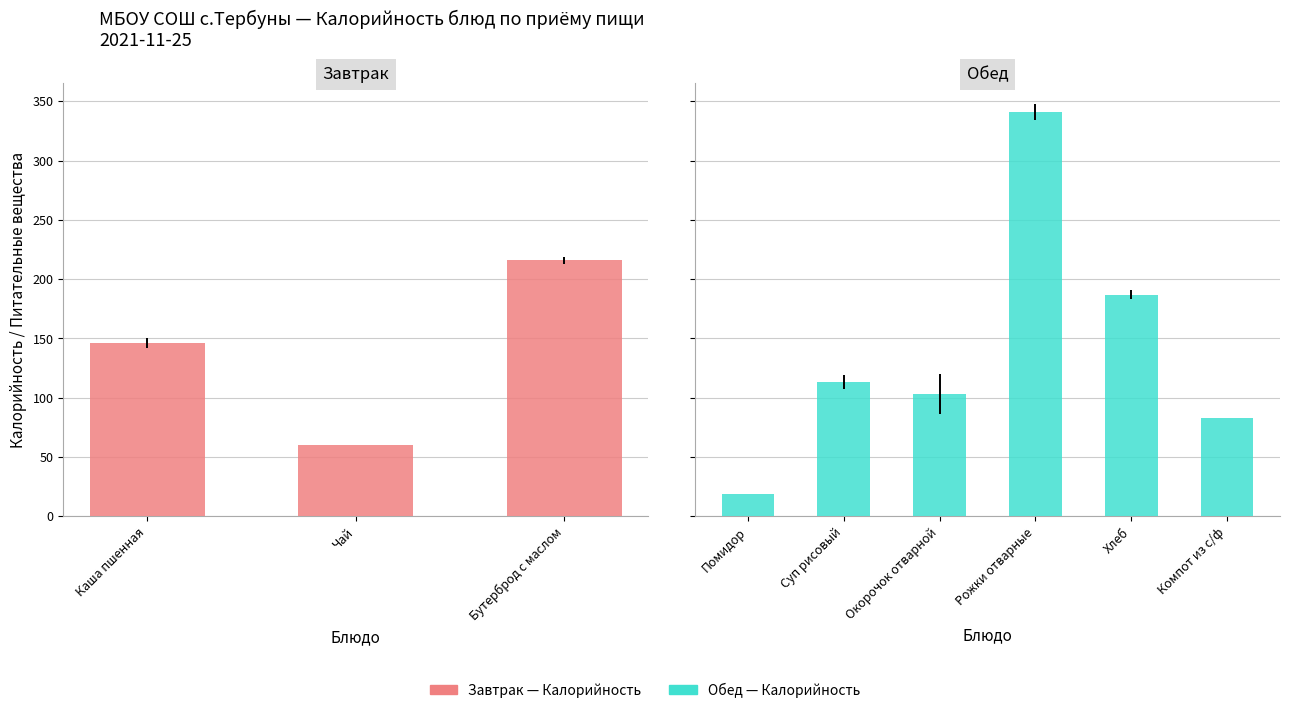

Is it true that the value at Помидор is 32?

False